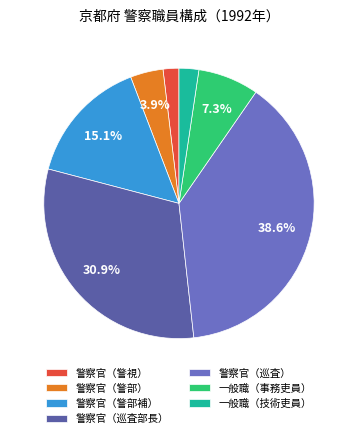

What percentage is the 警察官（警視） slice, to the nearest percent?

2%